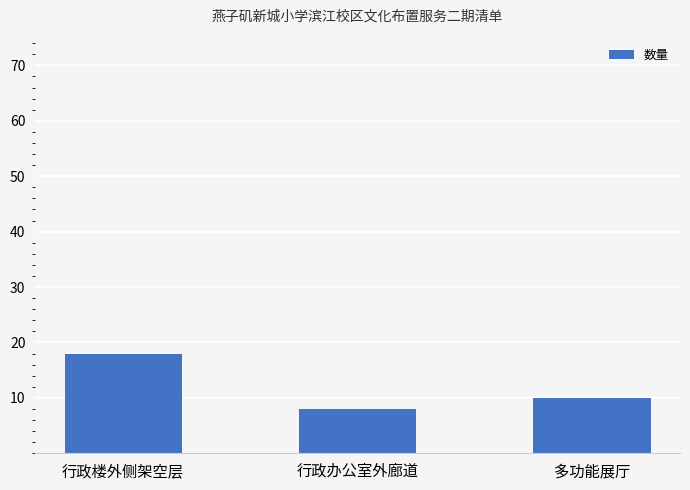

How many series are shown in this chart?

1